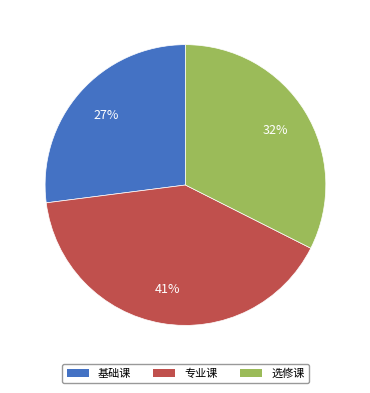

What percentage is the 专业课 slice, to the nearest percent?

41%